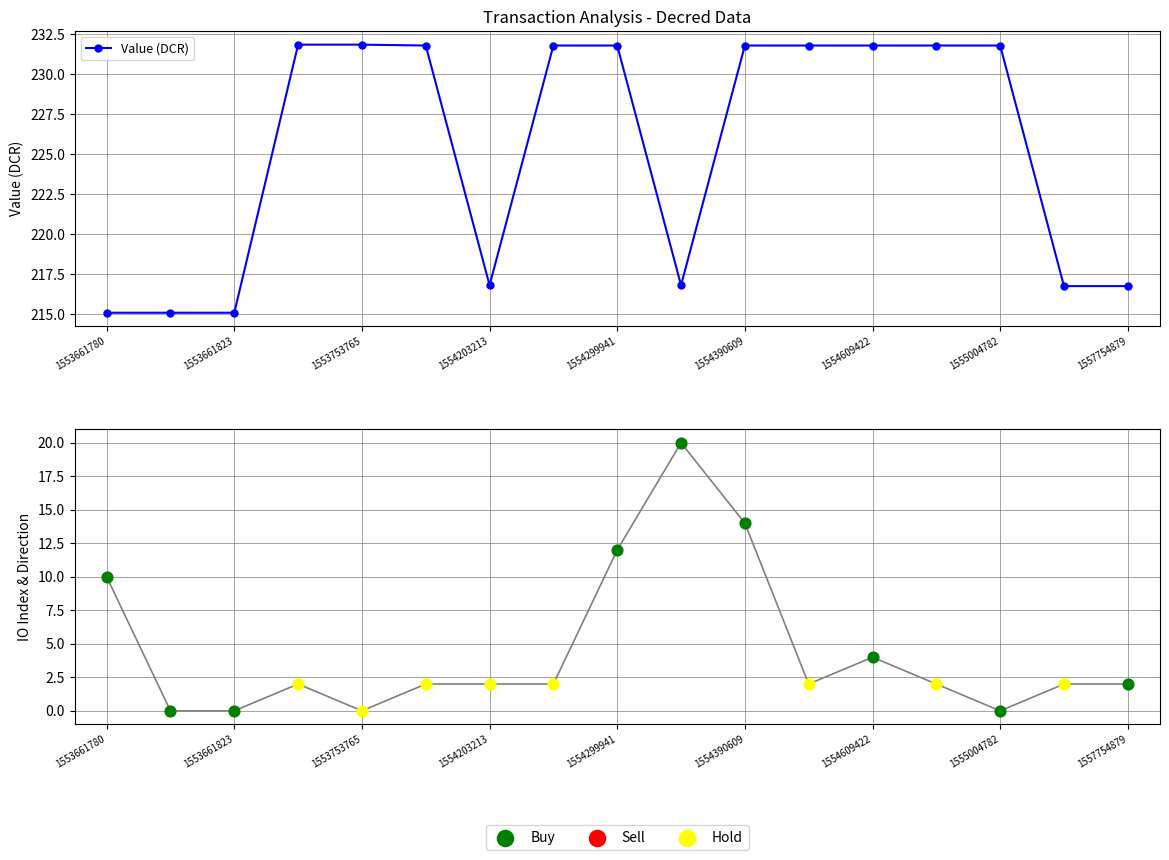

The Value (DCR) series shows 295.7 at 1554203213. True or false?

False